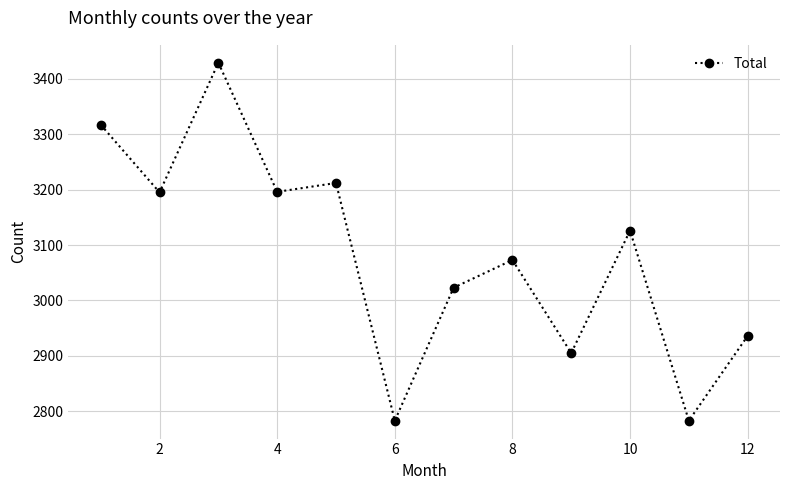

What is the value of the 1st point from the left?

3317